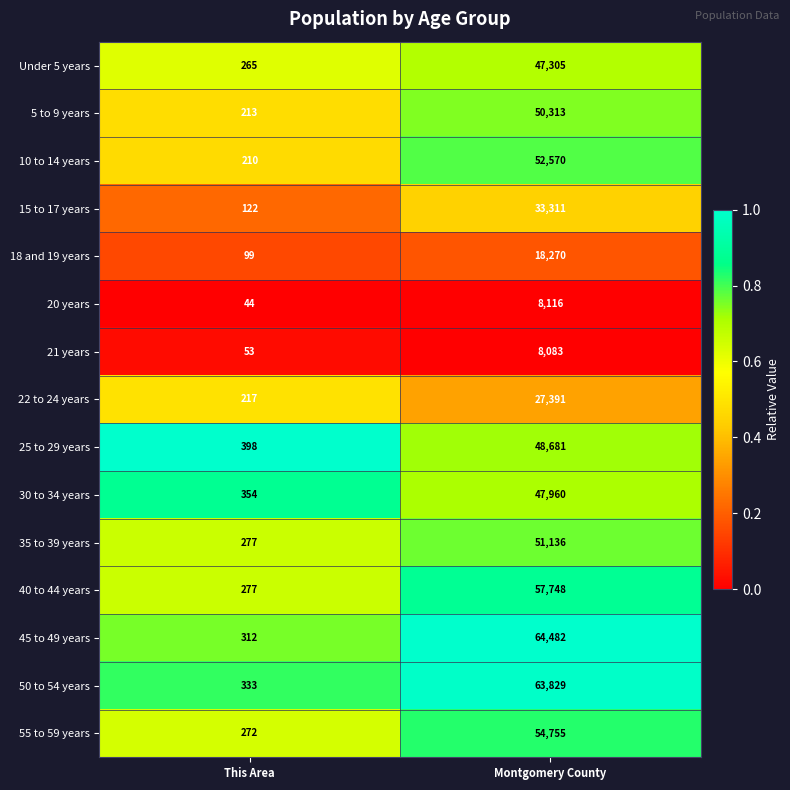

Reading left to right, extract all data points from this chart.

Under 5 years: 265	47305
5 to 9 years: 213	50313
10 to 14 years: 210	52570
15 to 17 years: 122	33311
18 and 19 years: 99	18270
20 years: 44	8116
21 years: 53	8083
22 to 24 years: 217	27391
25 to 29 years: 398	48681
30 to 34 years: 354	47960
35 to 39 years: 277	51136
40 to 44 years: 277	57748
45 to 49 years: 312	64482
50 to 54 years: 333	63829
55 to 59 years: 272	54755